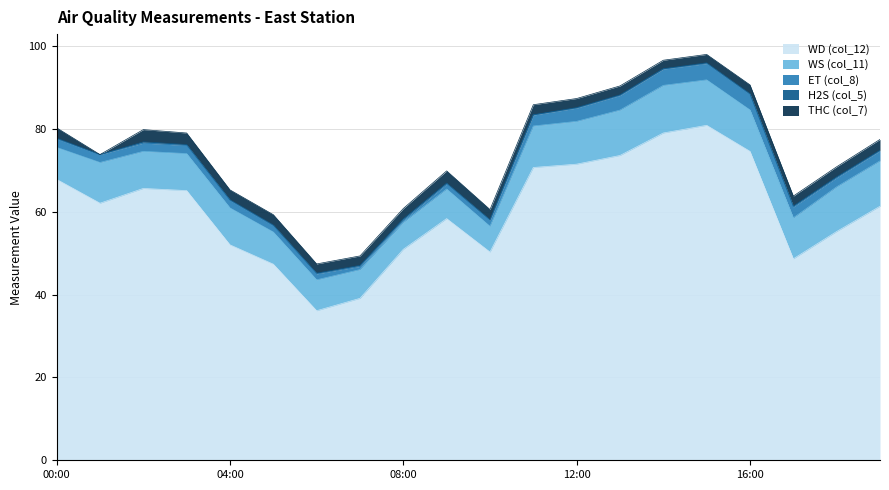

Between 2015/11/01 09:00 and 2015/11/01 10:00, which series saw the biggest shift?

WD (col_12)